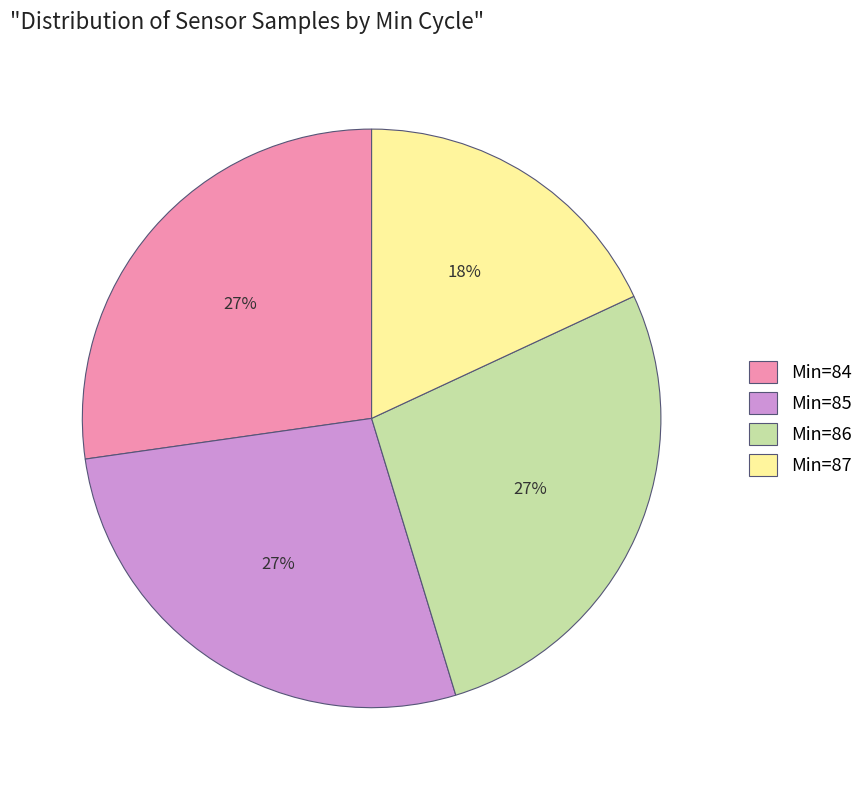

Which category has the smallest portion of the pie?

Min=87